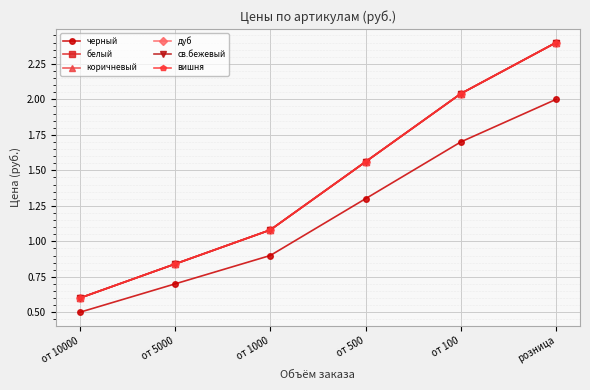

True or false: вишня has more than 0 points higher than both neighbors.

False